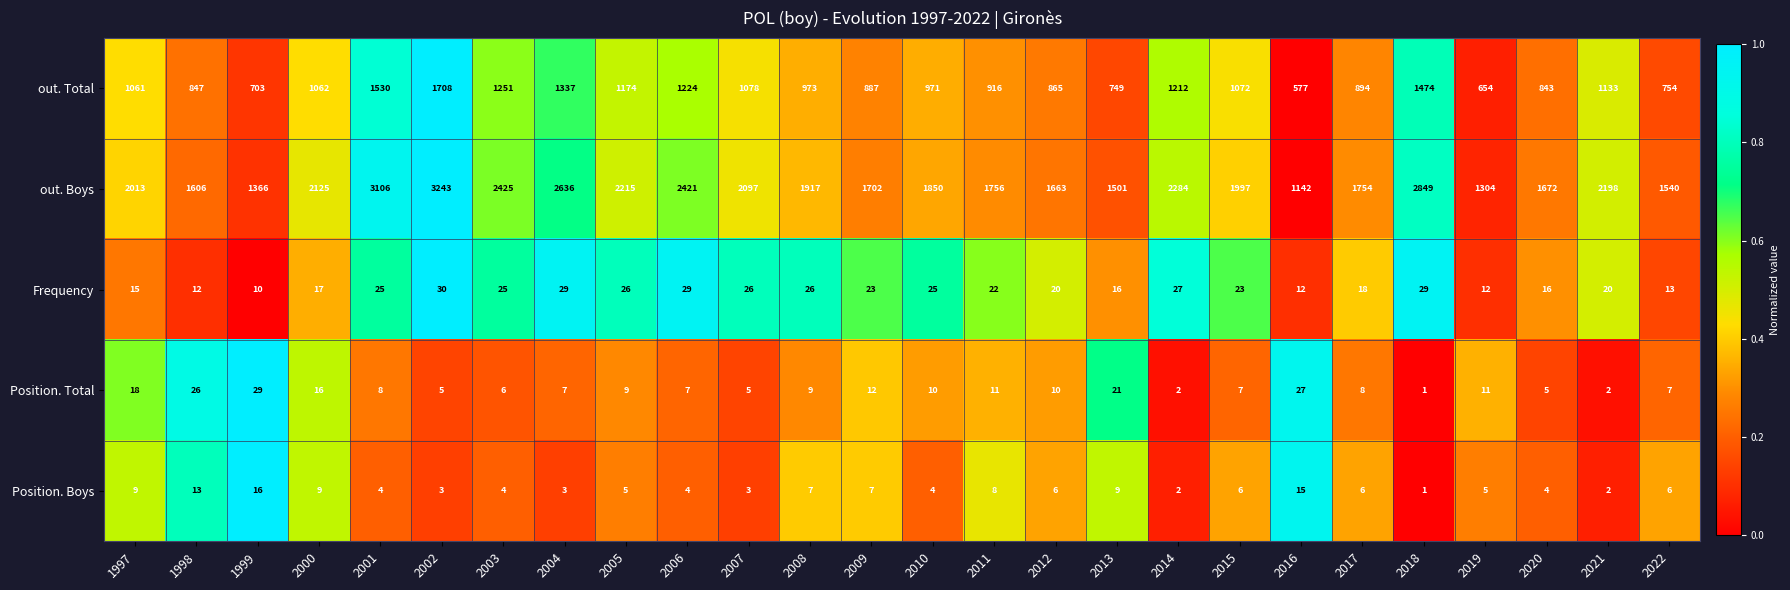

Which category has the highest value in the Position. Boys series?

1999